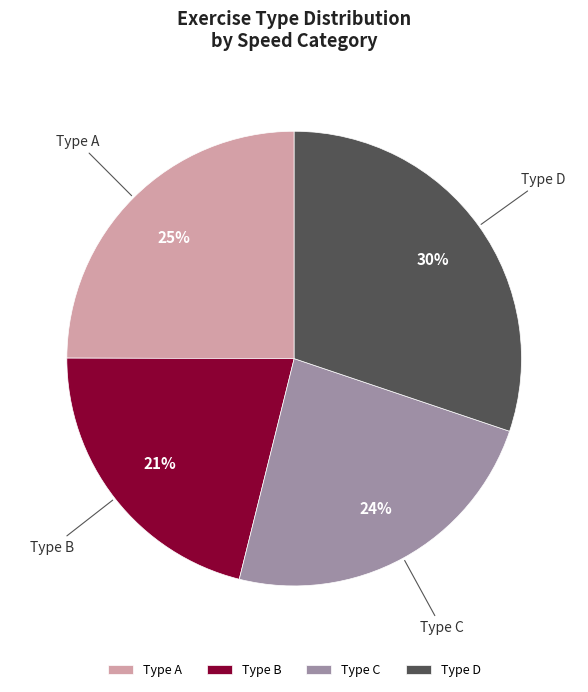

Is the sum of Type D and Type B greater than half?

Yes